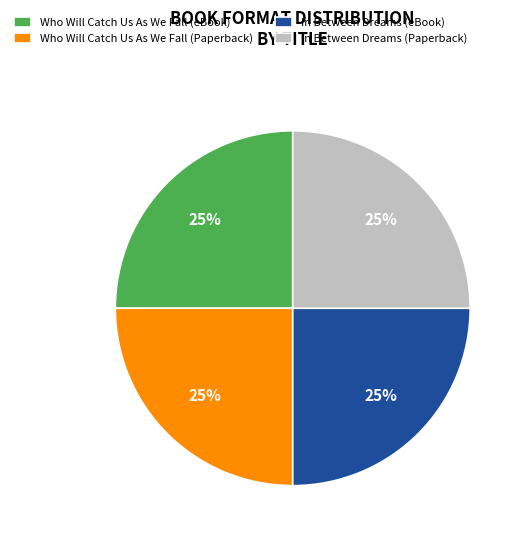

What percentage is the Who Will Catch Us As We Fall (eBook) slice, to the nearest percent?

25%